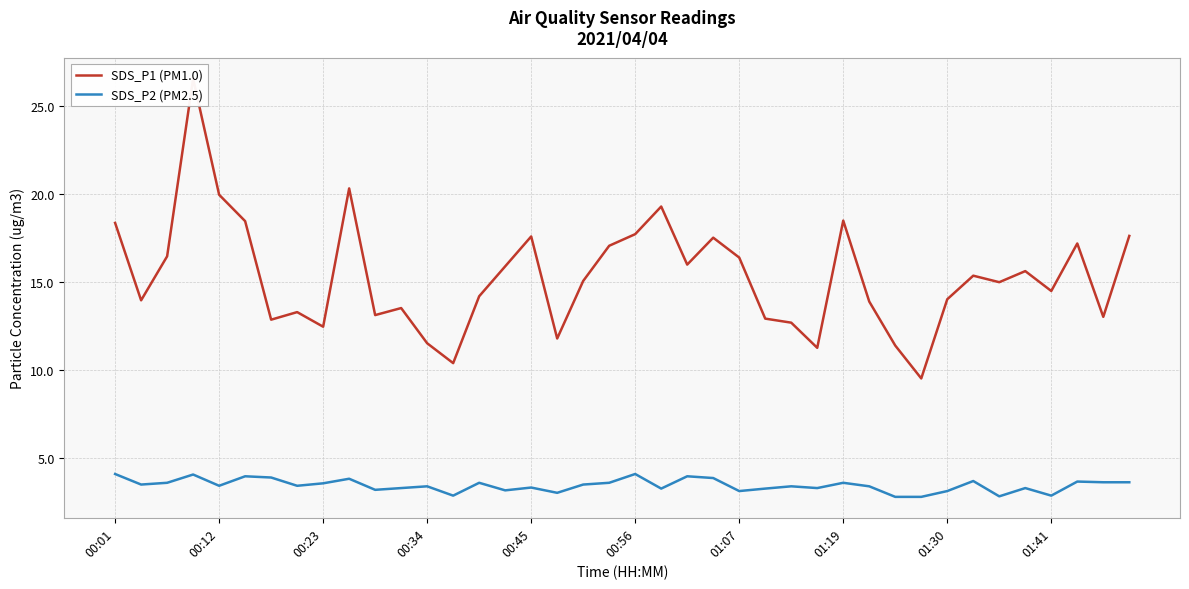

Reading left to right, list all the values displayed in this chart.

SDS_P1 (PM1.0): 18.4	14.0	16.5	26.6	20.0	18.5	12.9	13.3	12.5	20.3	13.1	13.5	11.5	10.4	14.2	15.9	17.6	11.8	15.1	17.1	17.7	19.3	16.0	17.5	16.4	12.9	12.7	11.3	18.5	13.9	11.4	9.5	14.0	15.4	15.0	15.6	14.5	17.2	13.0	17.6
SDS_P2 (PM2.5): 4.1	3.5	3.6	4.1	3.4	4.0	3.9	3.4	3.6	3.8	3.2	3.3	3.4	2.9	3.6	3.2	3.3	3.0	3.5	3.6	4.1	3.3	4.0	3.9	3.1	3.3	3.4	3.3	3.6	3.4	2.8	2.8	3.1	3.7	2.8	3.3	2.9	3.7	3.6	3.6